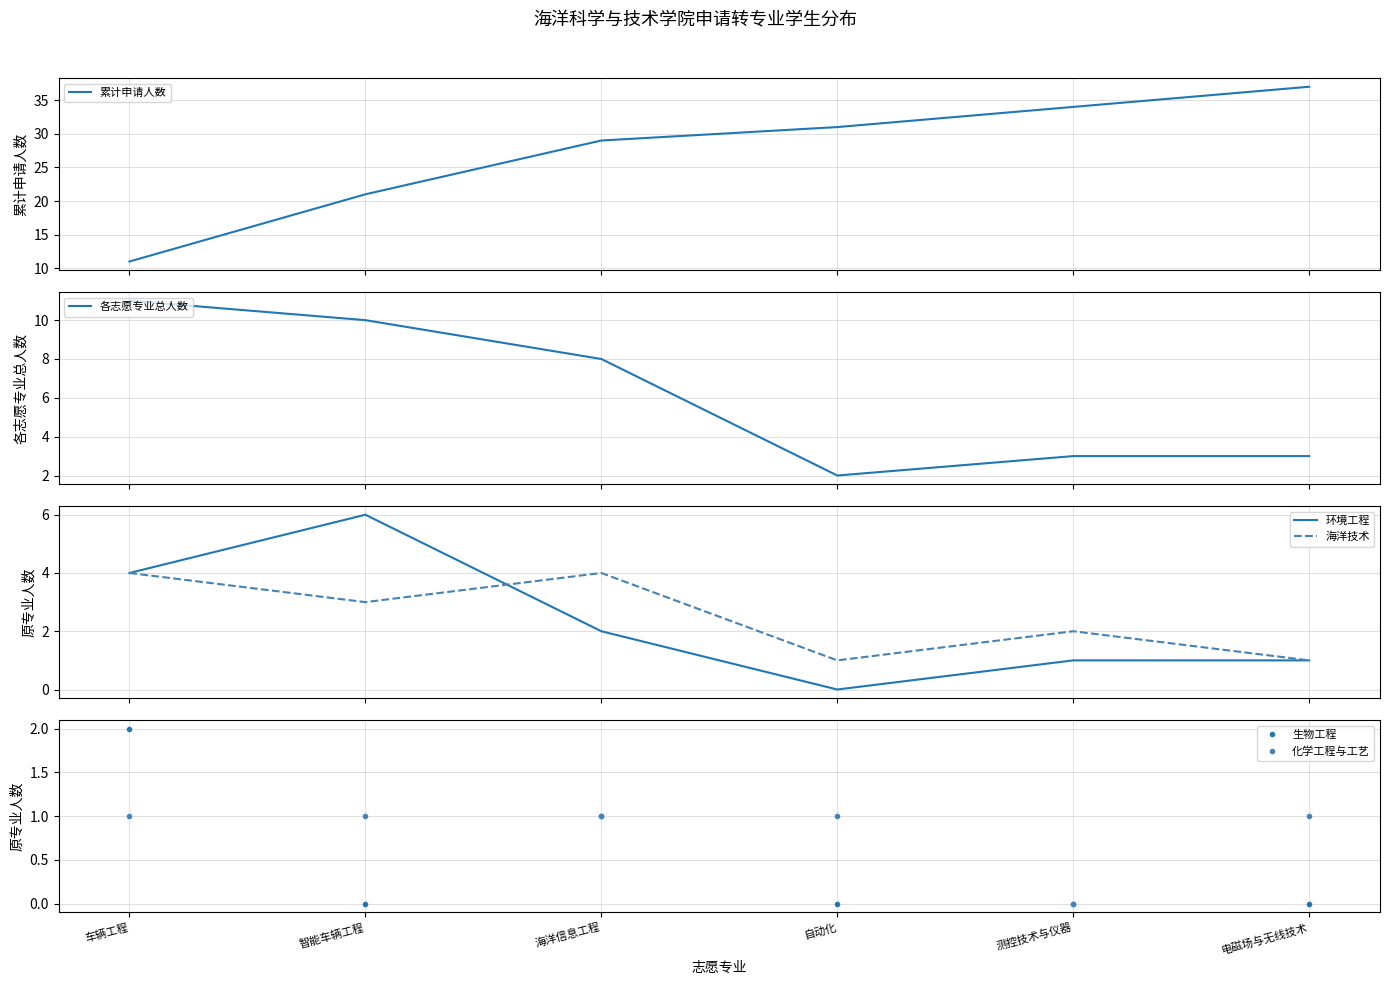

True or false: 累计申请人数 and 生物工程 cross at least once.

False